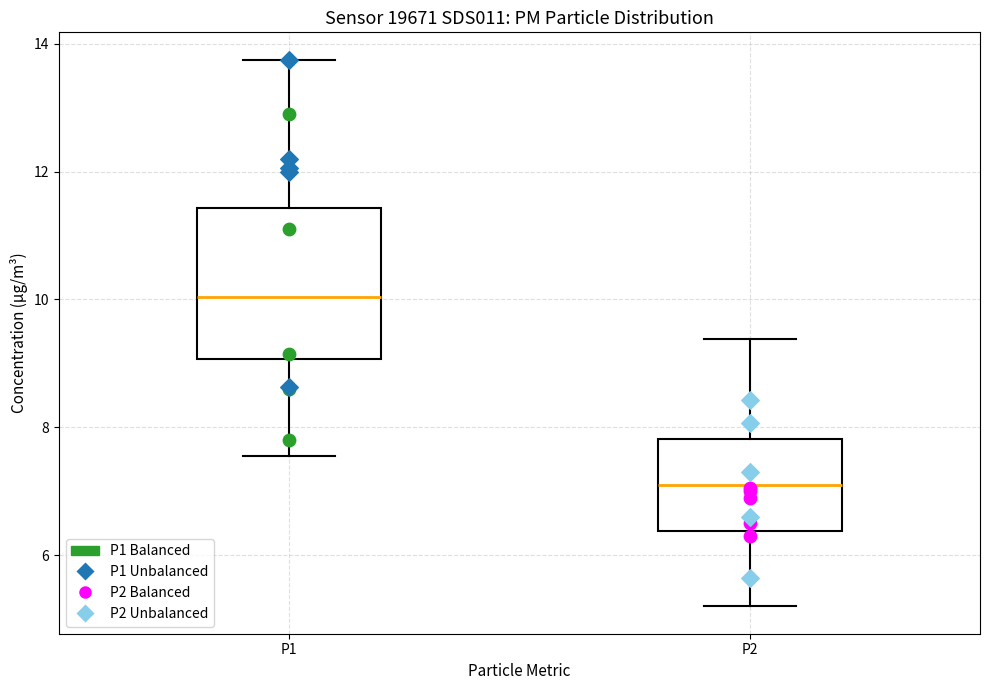

Where does the median line of the box for P2 sit on the y-axis? The values are not printed on the chart, so give them approximately, as read against the axis.

7.2